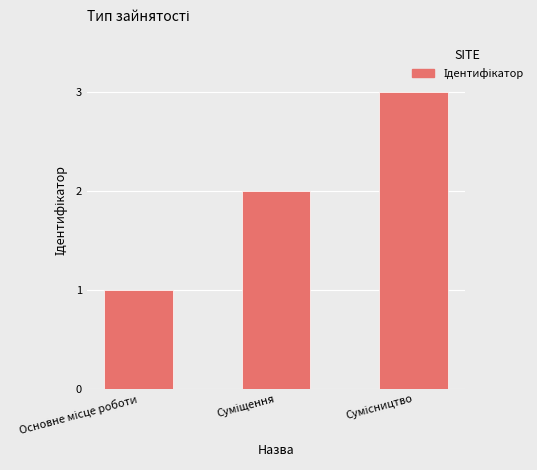

How many values are between 1 and 3?

3